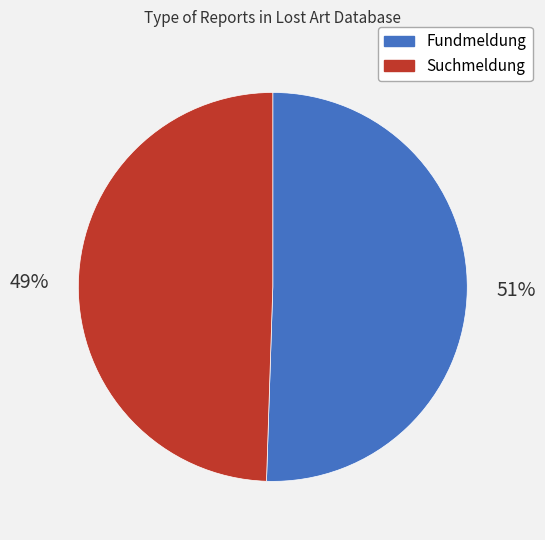

Rank the categories by value from highest to lowest.

Fundmeldung, Suchmeldung